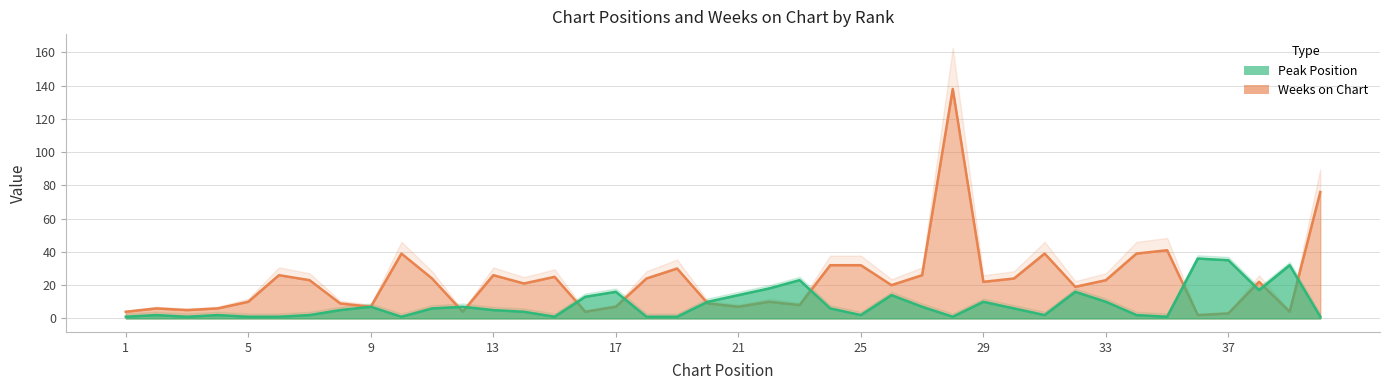

What is the average value of the Weeks on Chart series?

22